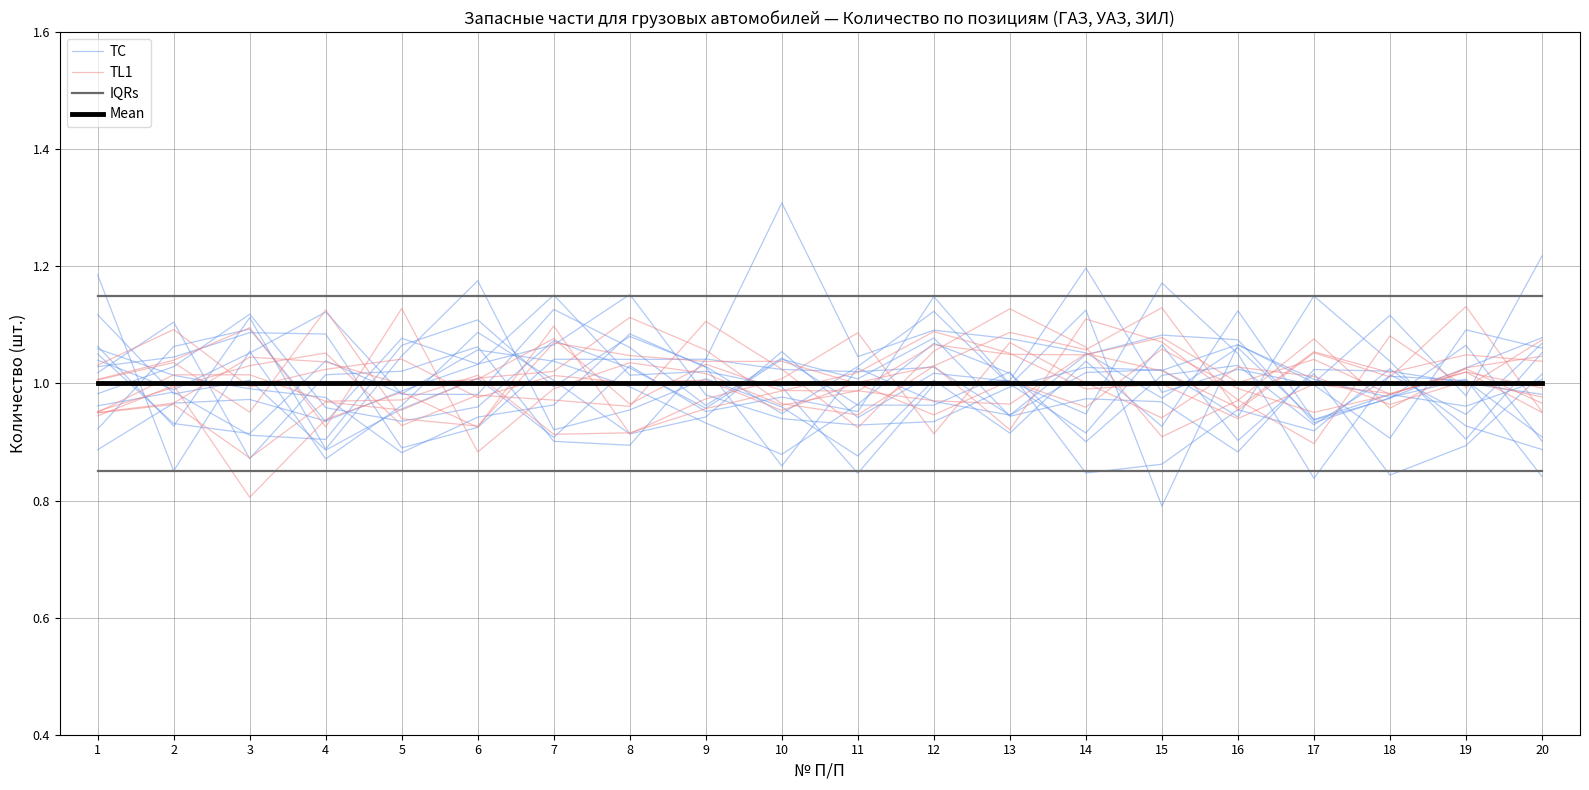

Reading right to left, list all the values displayed in this chart.

TC: 0.9	0.9	1.0	0.9	1.0	0.9	0.8	1.0	1.0	1.0	1.0	1.0	1.1	1.1	1.0	1.0	1.1	1.1	1.0	1.0
TL1: 1.0	1.0	1.0	1.1	1.0	0.9	1.1	1.1	1.1	0.9	1.0	1.1	1.0	1.0	1.0	0.9	1.1	1.0	1.0	1.0
IQRs: 1.1	1.1	1.1	1.1	1.1	1.1	1.1	1.1	1.1	1.1	1.1	1.1	1.1	1.1	1.1	1.1	1.1	1.1	1.1	1.1
Mean: 1.0	1.0	1.0	1.0	1.0	1.0	1.0	1.0	1.0	1.0	1.0	1.0	1.0	1.0	1.0	1.0	1.0	1.0	1.0	1.0